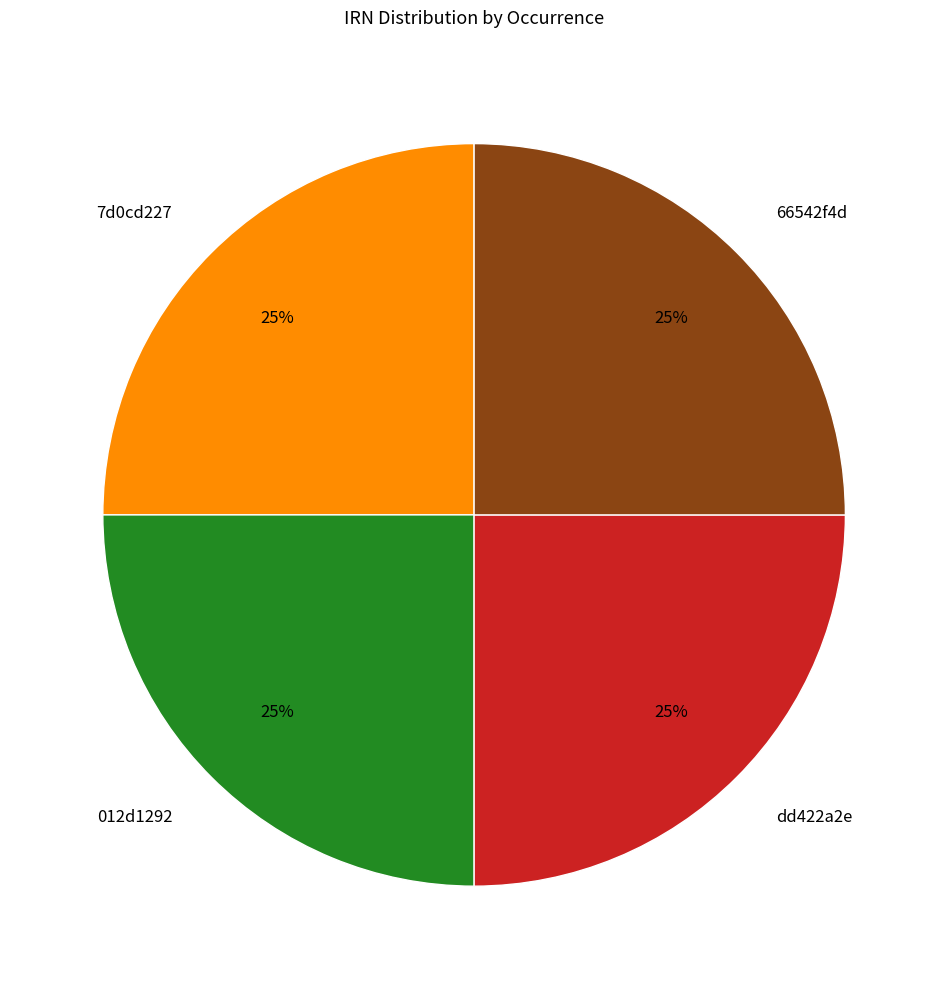

To the nearest percent, what percentage of the pie is 012d1292?

25%